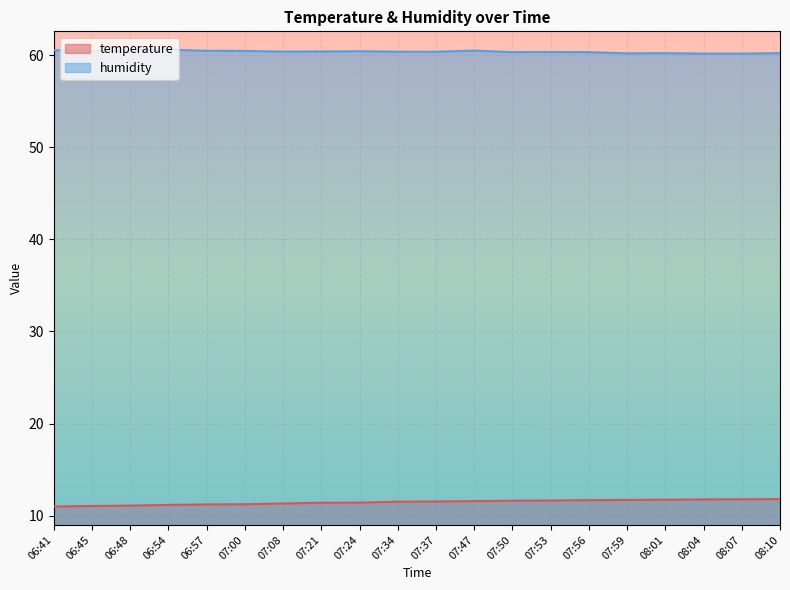

How many lines are shown in the chart?

2